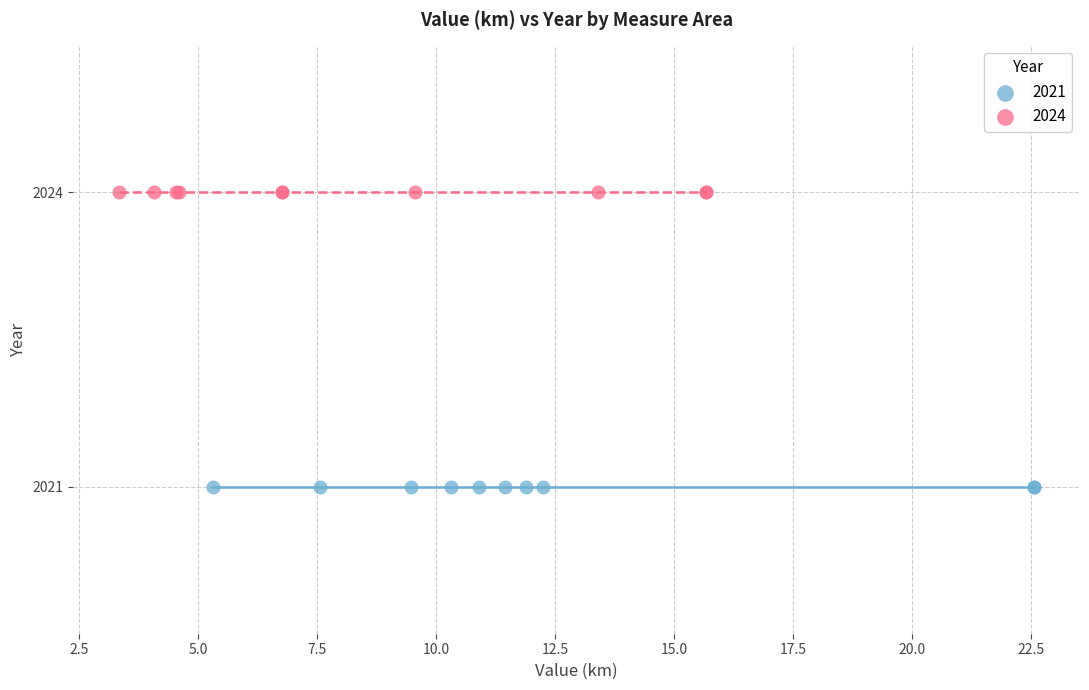

Which series contains the lowest Y value?

2021